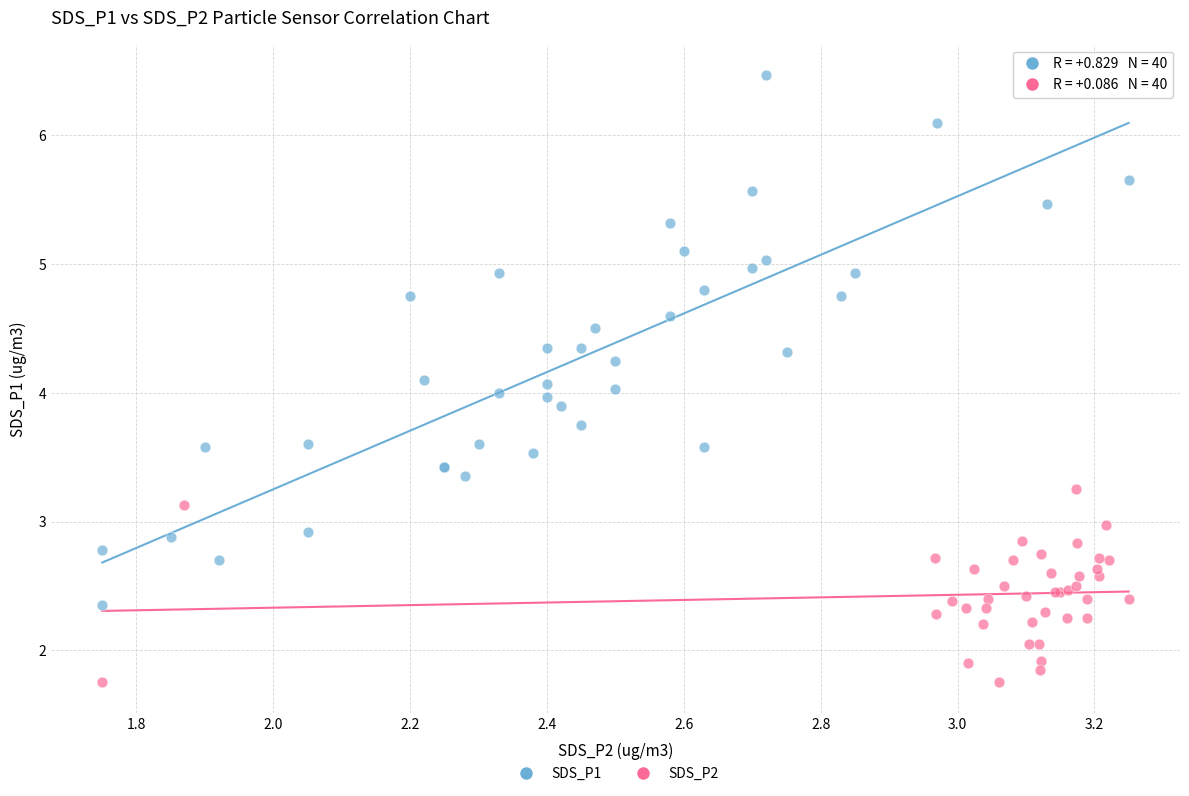

What are all the series names shown in the legend?

SDS_P1, SDS_P2